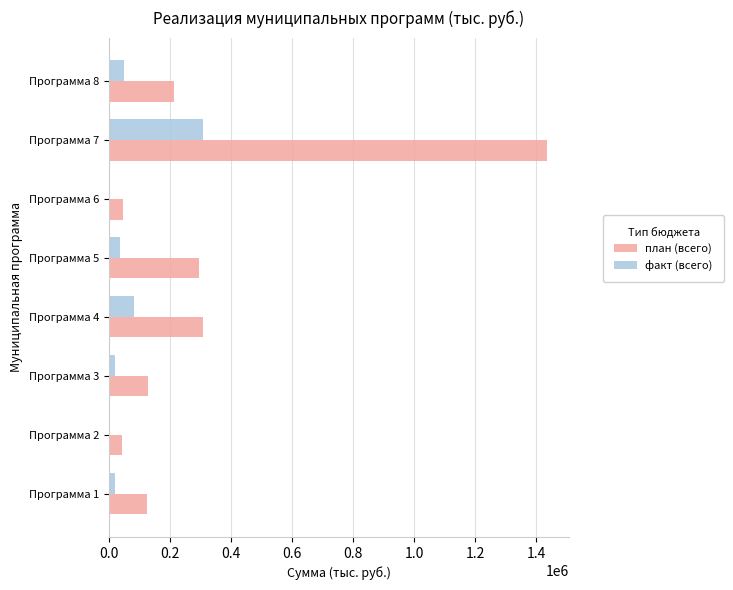

At which category is the sum across all series the highest?

Программа 7